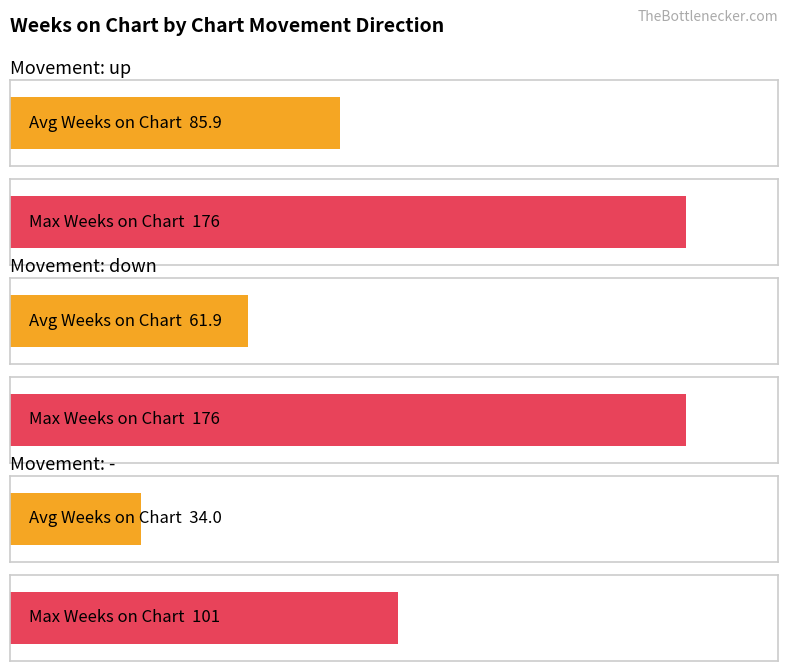

How many bars are there in total?

6